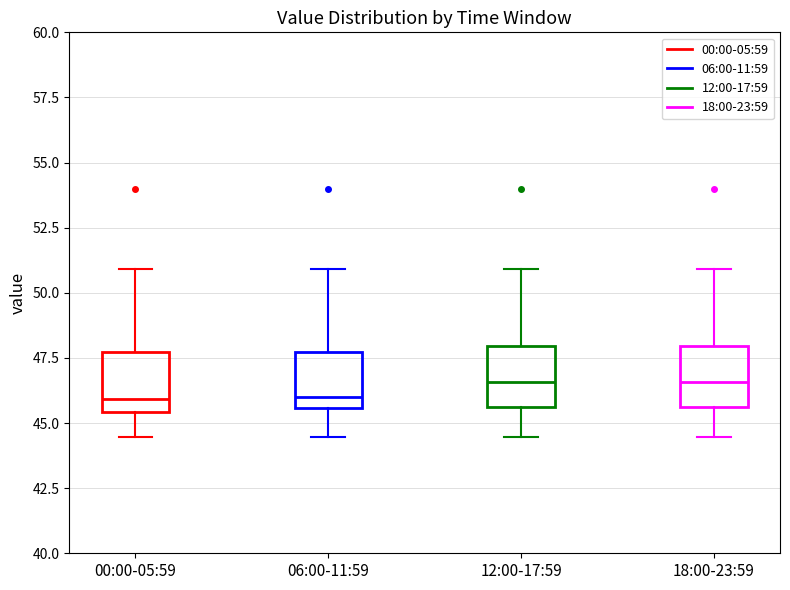

Reading left to right, read every box against the y-axis: the position of its median line, the range the box covers, and the ends of its whiskers. The values are not printed on the chart, so give them approximately, as read against the axis.

00:00-05:59: median 46.0, box 45.5 to 47.5, whiskers 44.5 to 51.0
06:00-11:59: median 46.0, box 45.5 to 47.5, whiskers 44.5 to 51.0
12:00-17:59: median 46.5, box 45.5 to 48.0, whiskers 44.5 to 51.0
18:00-23:59: median 46.5, box 45.5 to 48.0, whiskers 44.5 to 51.0